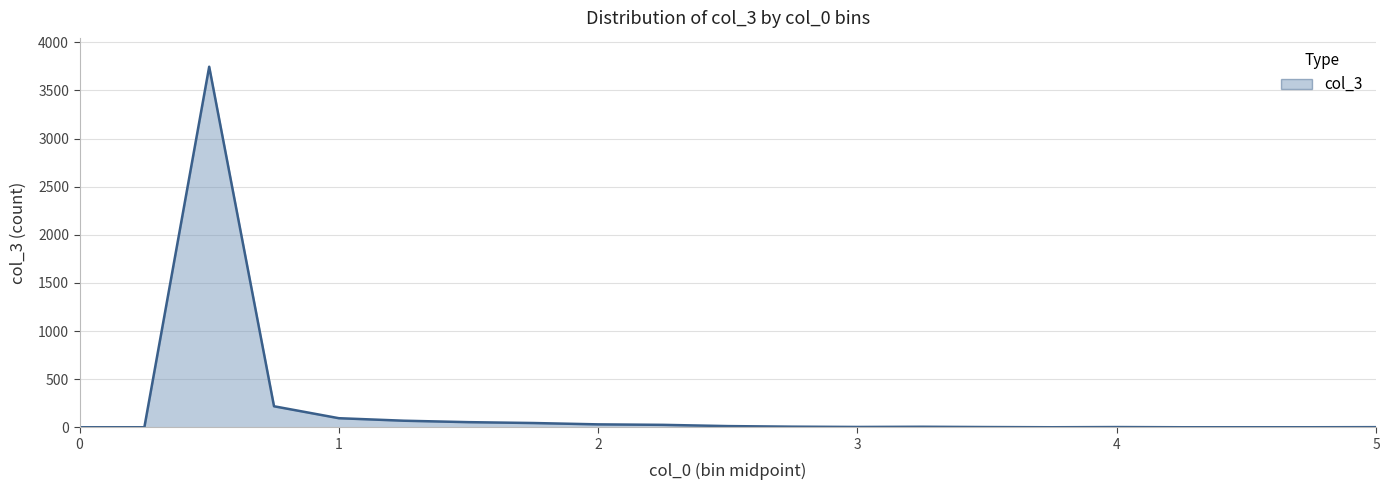

What is the maximum value shown in the chart?

3746